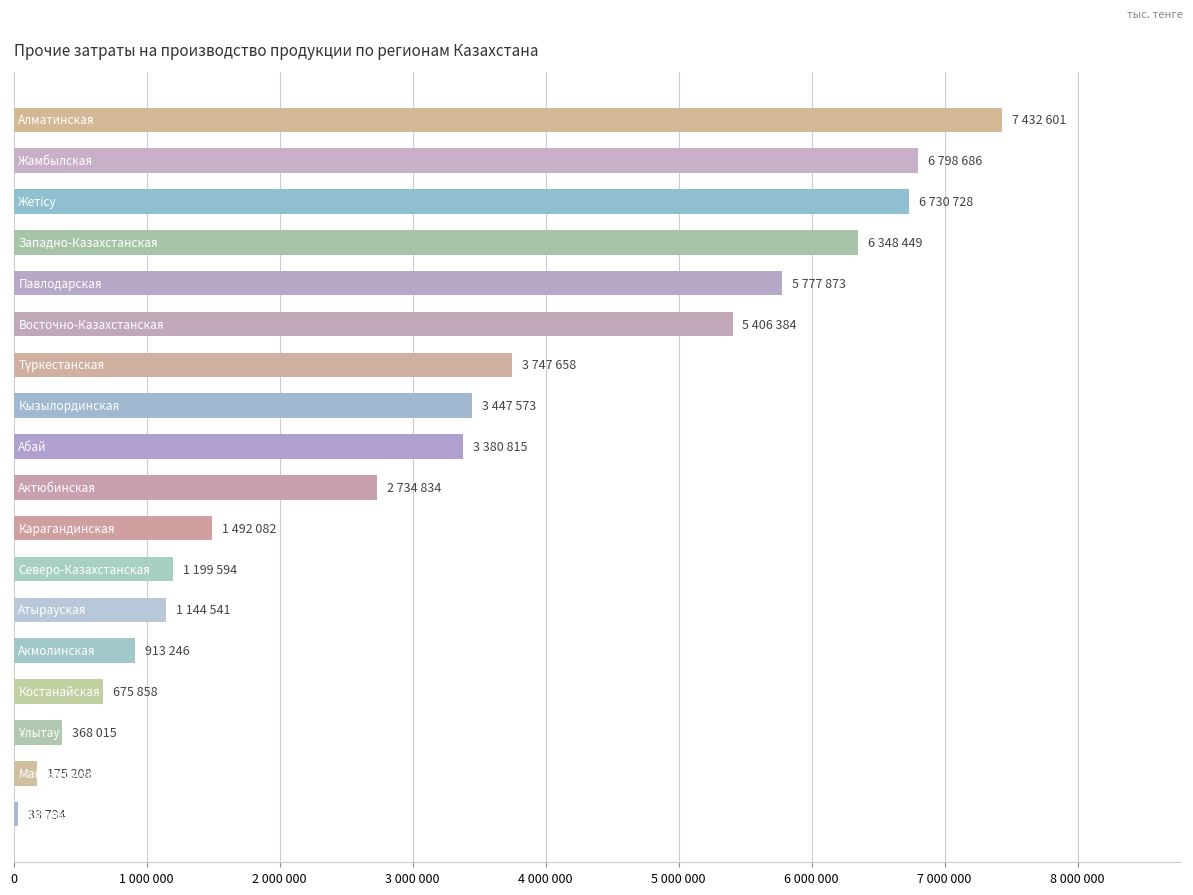

Are the bars horizontal?

Yes